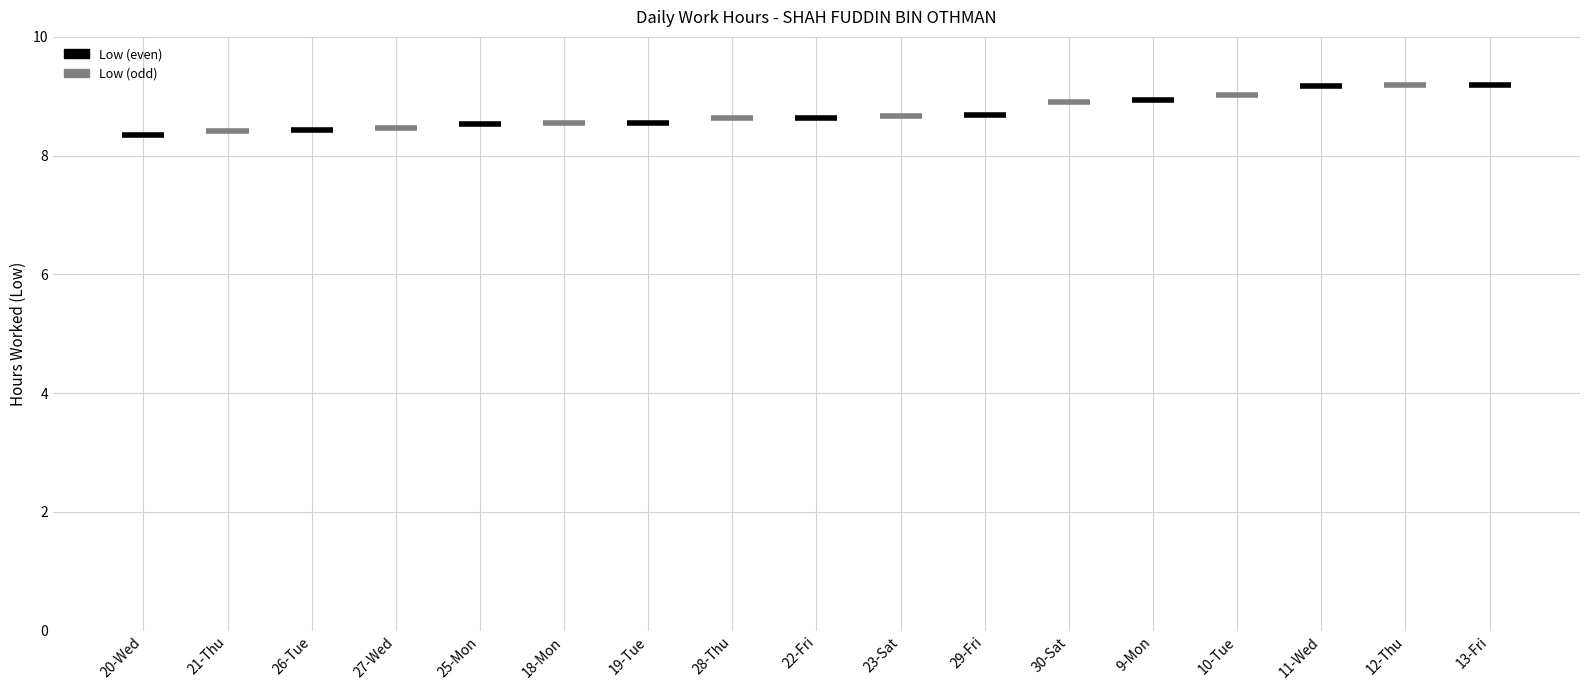

What is the difference between the maximum and minimum values?

0.8